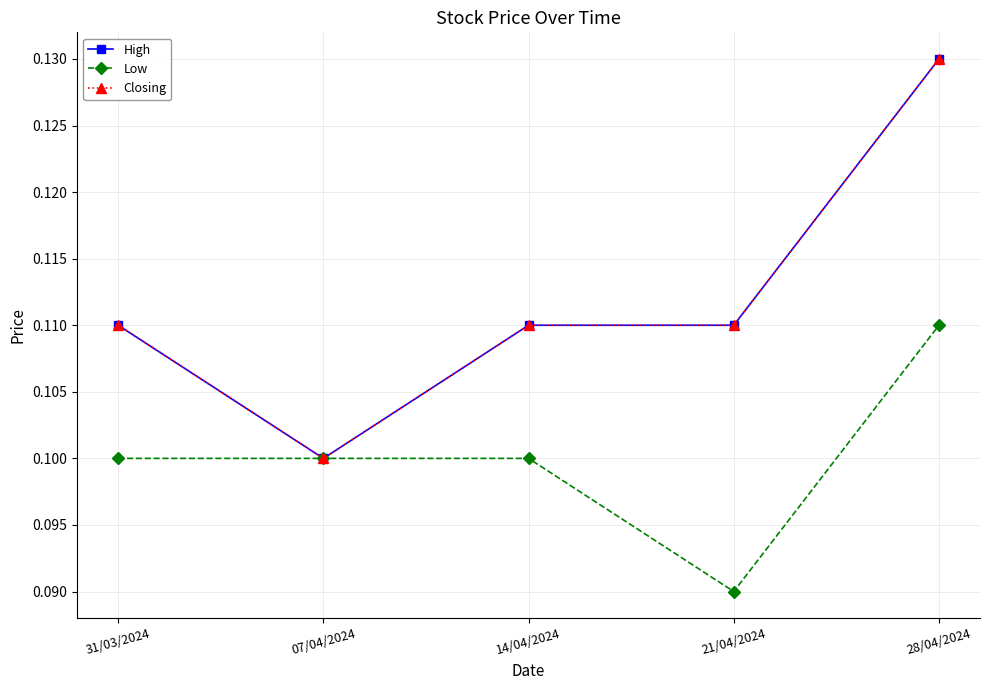

What position from the right is 14/04/2024?

3